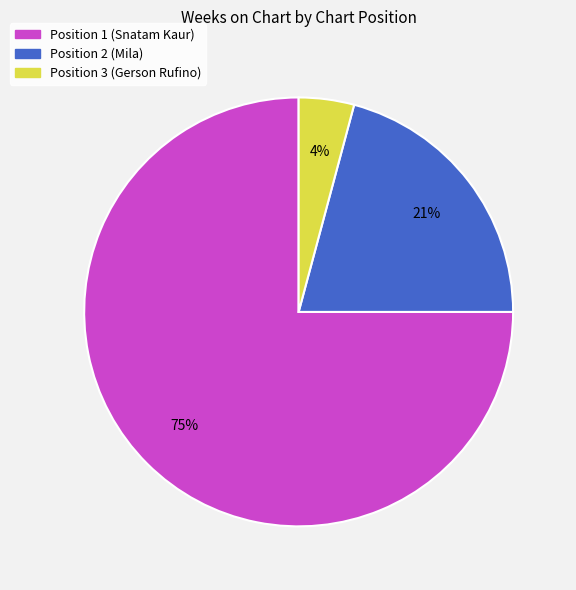

Rank the categories by value from highest to lowest.

Position 1 (Snatam Kaur), Position 2 (Mila), Position 3 (Gerson Rufino)